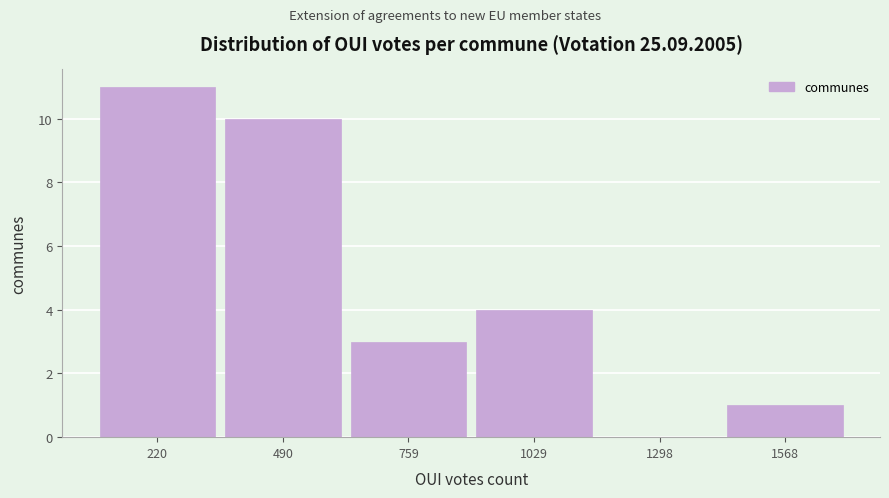

Reading left to right, list every bar in this chart as the range it spans on the x-axis followed by its height. Neither the bar edges nor the heights are printed on the chart, so give them approximately, as read against the axes.

100 to 350: 11
350 to 650: 10
650 to 900: 3
900 to 1150: 4
1150 to 1450: 0
1450 to 1700: 1